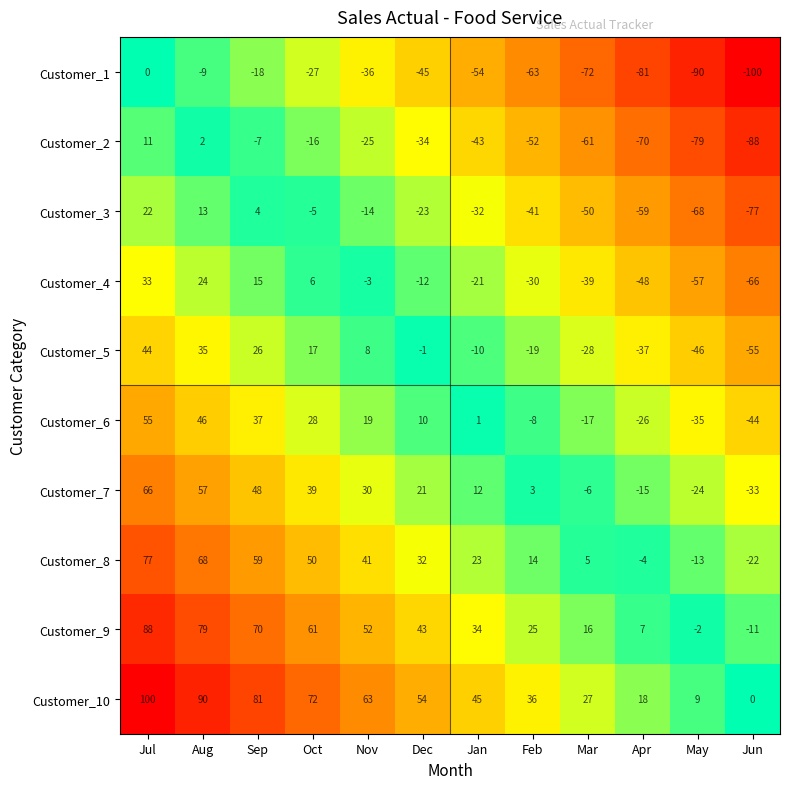

What is the spread (max minus min) of values at Sep?

99